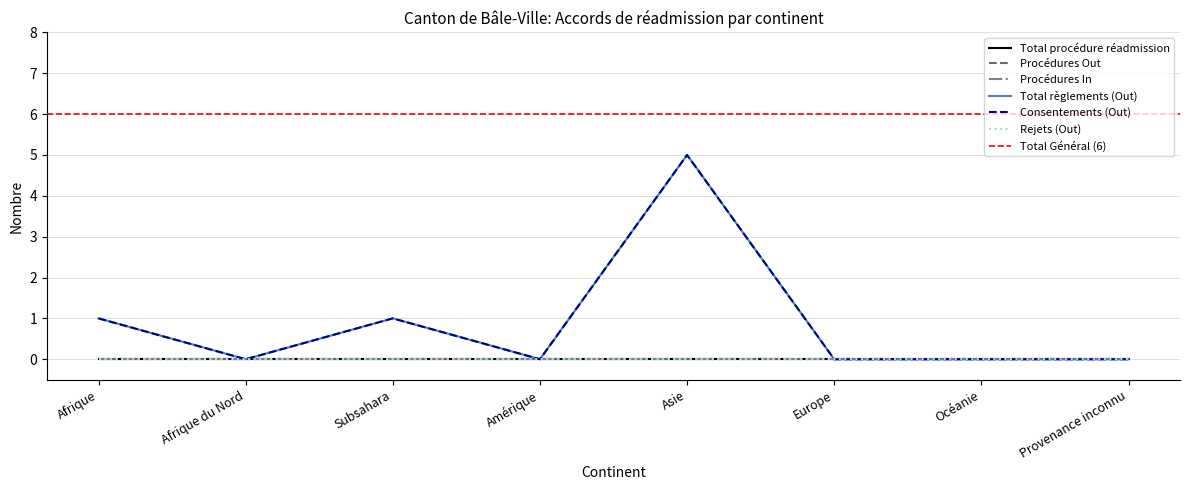

Reading left to right, extract all data points from this chart.

Total procédure réadmission: 0	0	0	0	0	0	0	0
Procédures Out: 0	0	0	0	0	0	0	0
Procédures In: 0	0	0	0	0	0	0	0
Total règlements (Out): 1	0	1	0	5	0	0	0
Consentements (Out): 1	0	1	0	5	0	0	0
Rejets (Out): 0	0	0	0	0	0	0	0